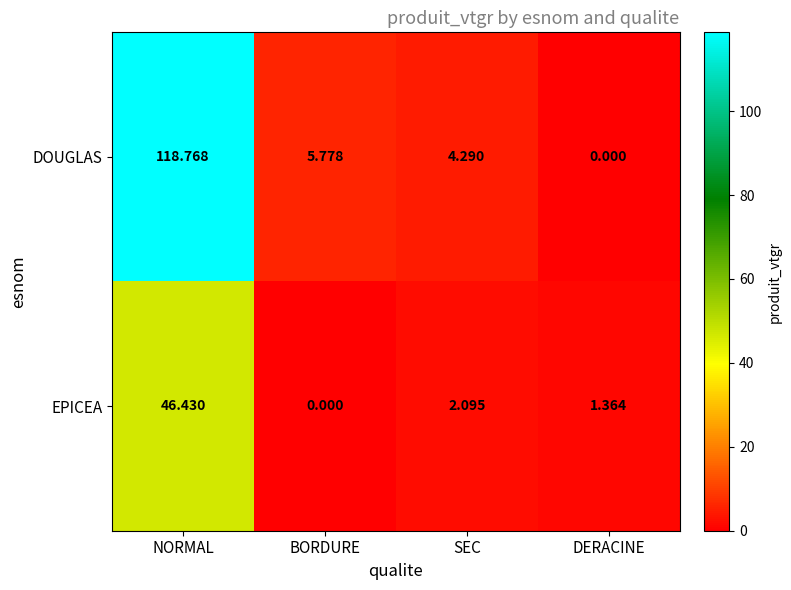

Which series has the widest spread of values?

DOUGLAS